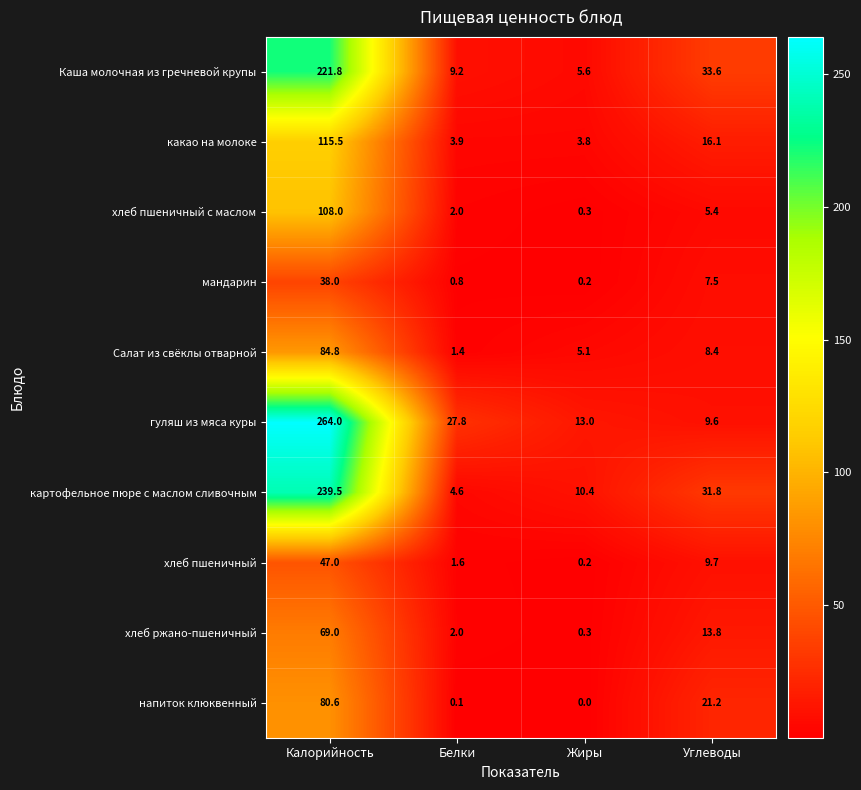

Between Калорийность and Белки, which series saw the biggest shift?

гуляш из мяса куры